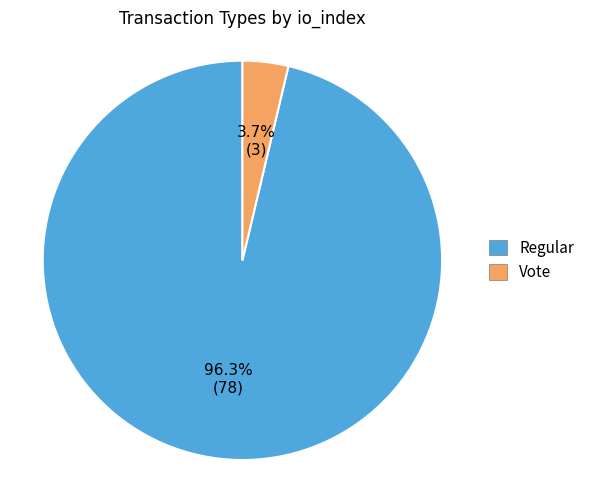

Rank the categories by value from lowest to highest.

Vote, Regular